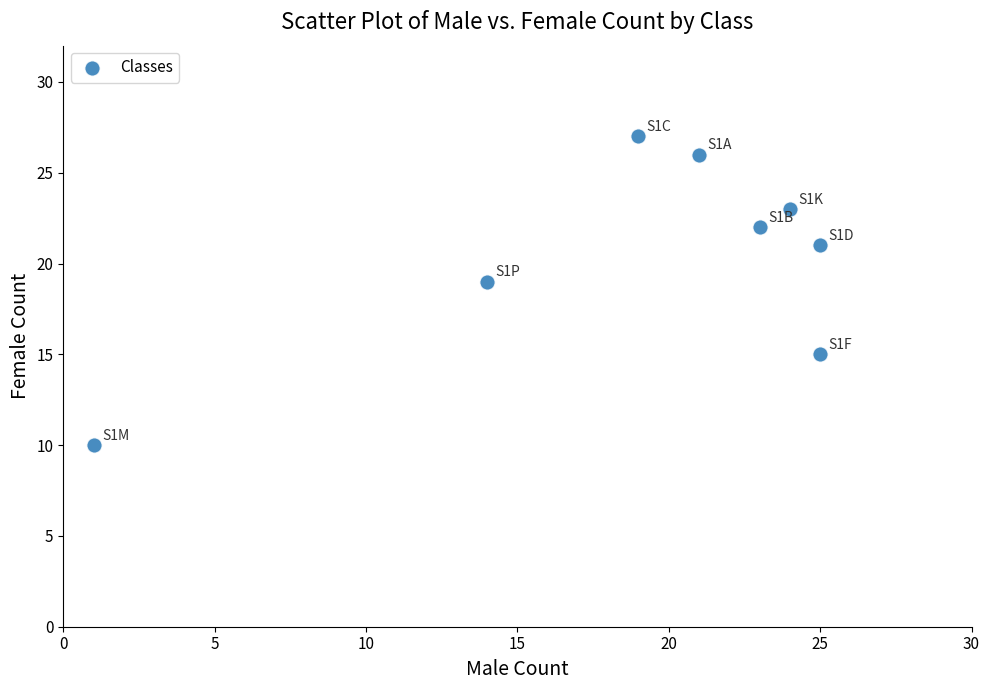

What Y value in the scatter plot is closest to 18?

19